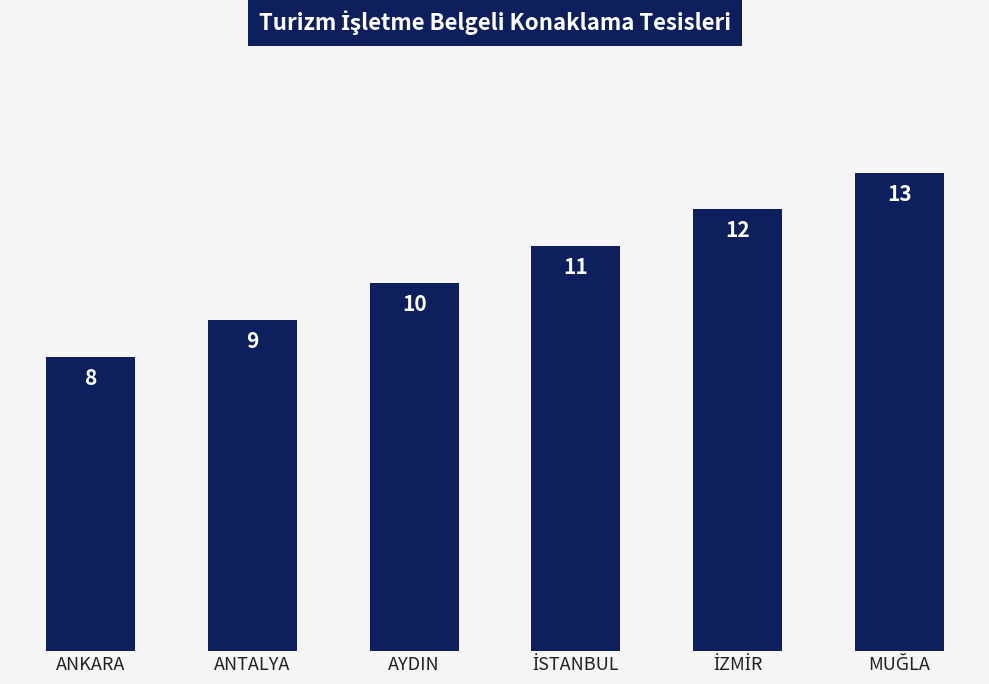

Count the number of data series in this chart.

1